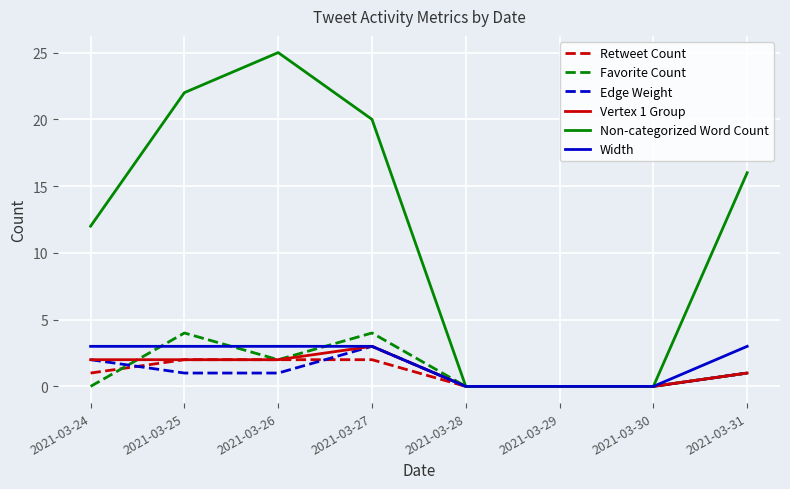

Between 2021-03-25 and 2021-03-29, which series saw the biggest shift?

Non-categorized Word Count